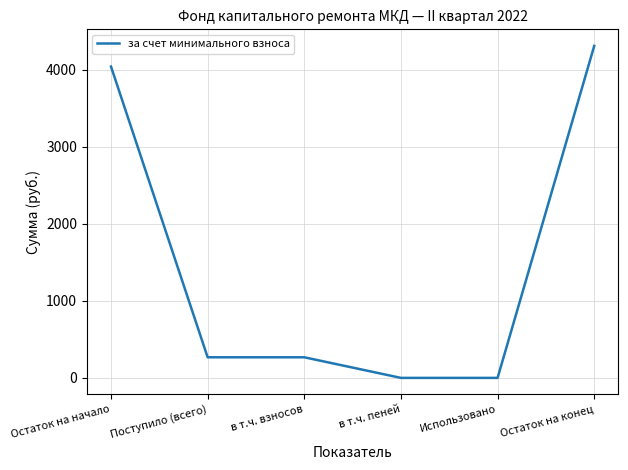

How many distinct data groups are displayed?

1